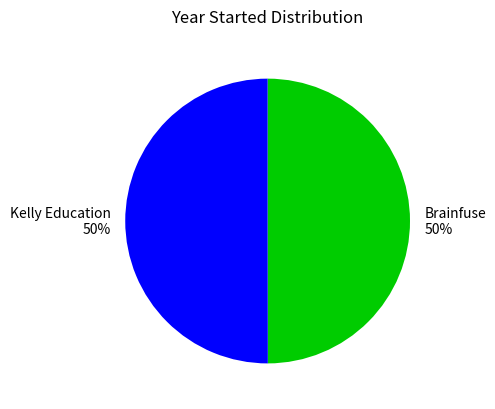

To the nearest percent, what portion does Kelly Education represent?

50%